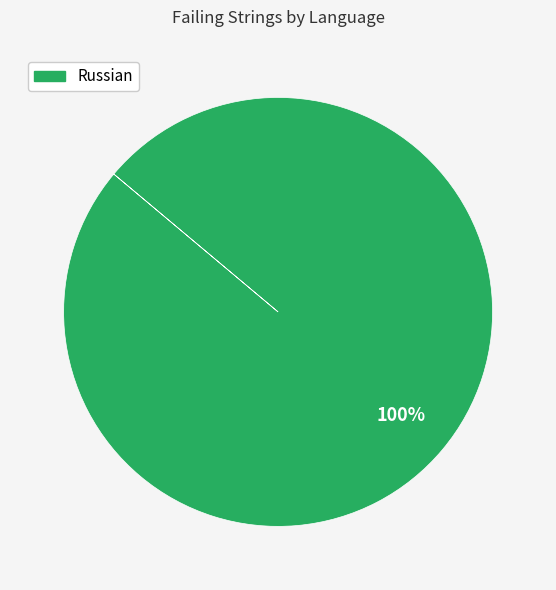

Does any single category account for the majority?

Yes